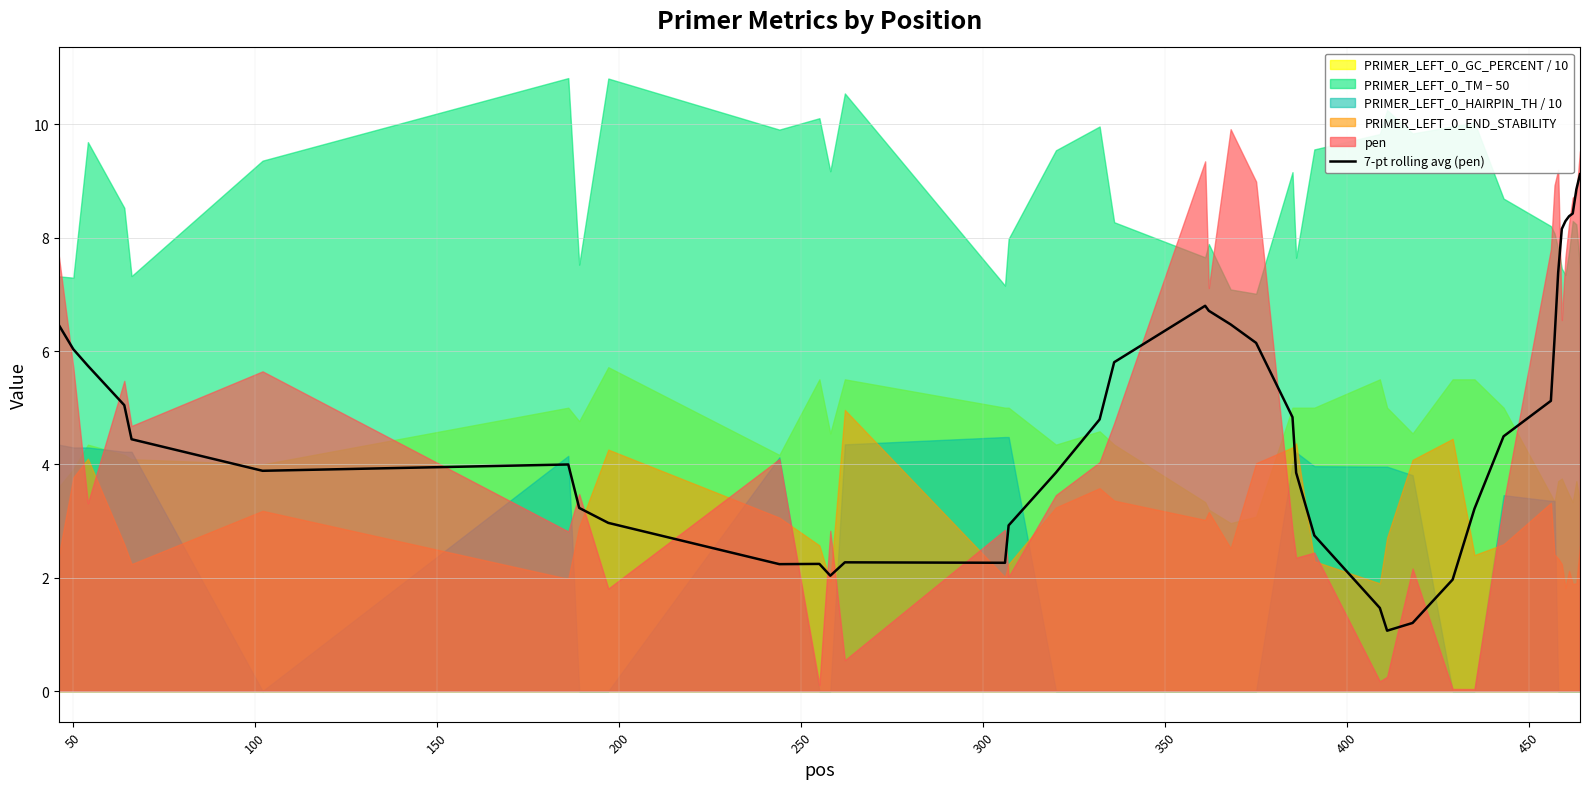

What is the value of the 40th point from the left?

9.1